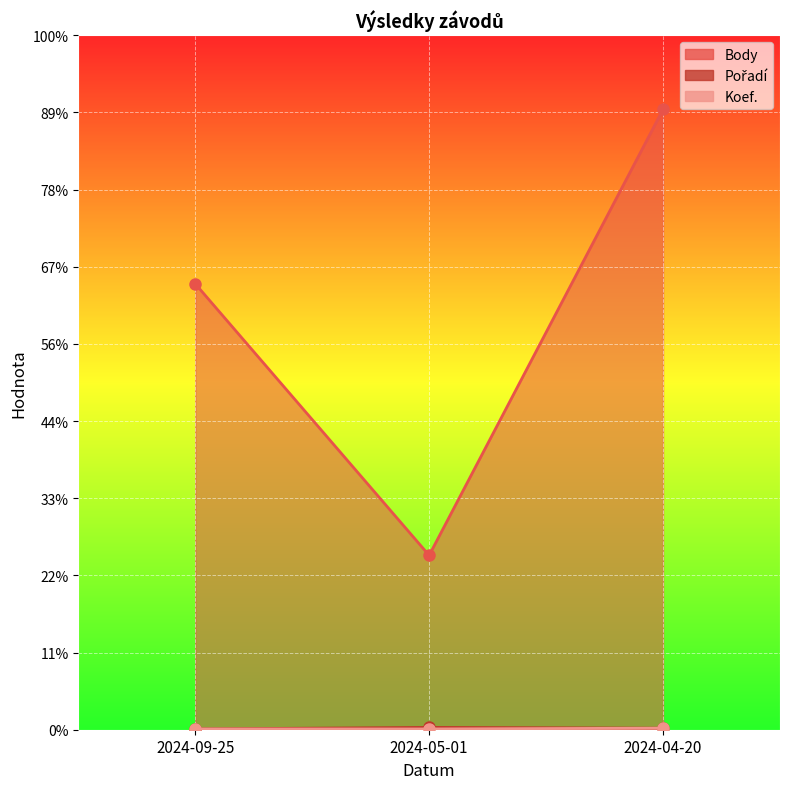

What is the sum of the Koef. values at 2024-09-25 and 2024-05-01?

2